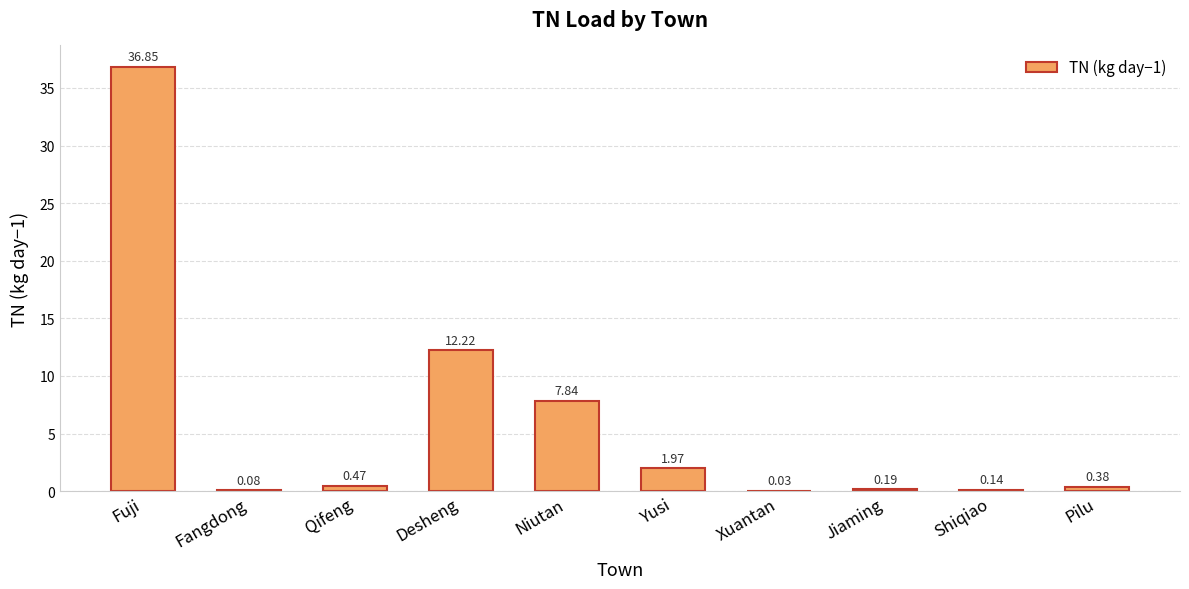

What is the sum of all values?

60.2